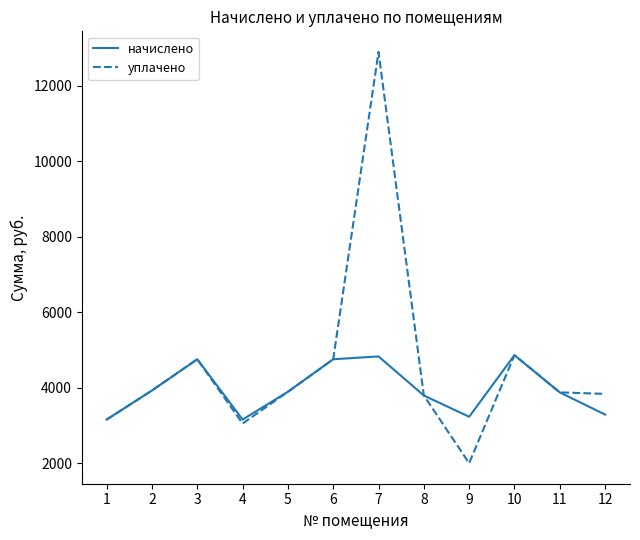

Which series has the largest range (max minus min)?

уплачено